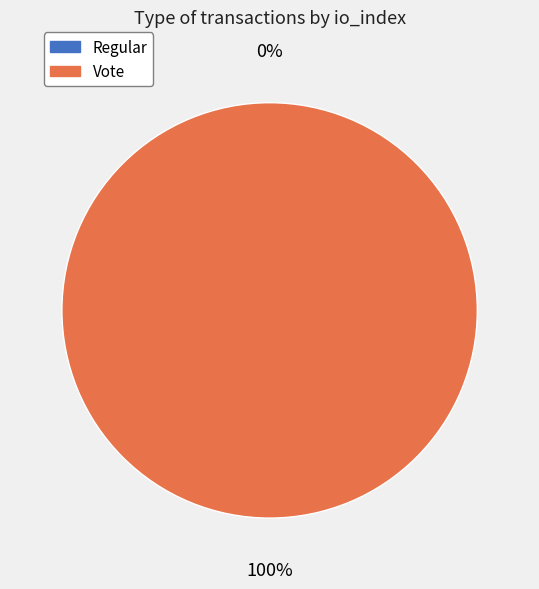

To the nearest percent, what is the difference between the Vote and Regular slice percentages?

100%